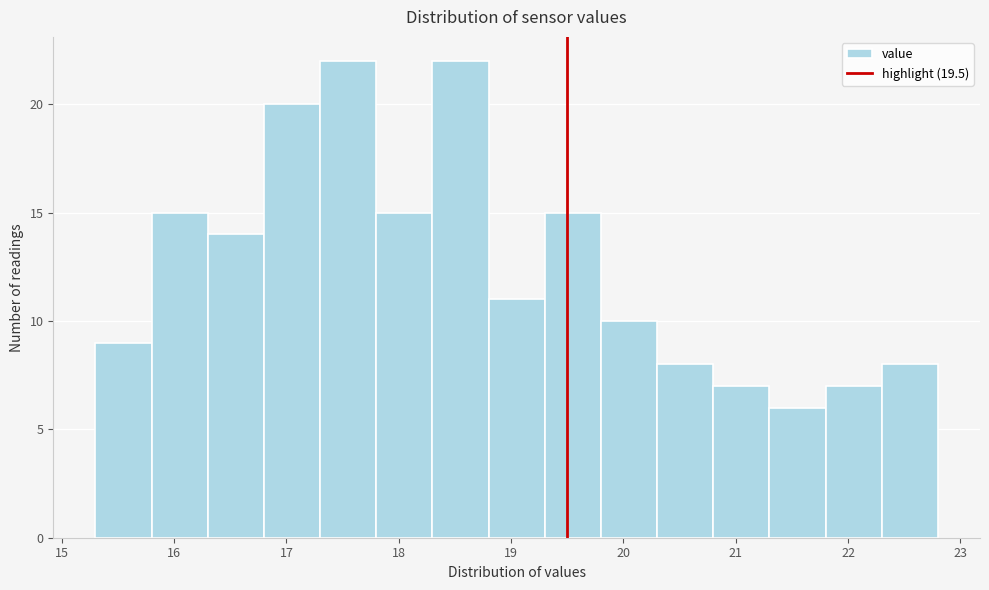

Reading left to right, list every bar in this chart as the range it spans on the x-axis followed by its height. The values are not printed on the chart, so give them approximately, as read against the axis.

15.3 to 15.8: 9
15.8 to 16.3: 15
16.3 to 16.8: 14
16.8 to 17.3: 20
17.3 to 17.8: 22
17.8 to 18.3: 15
18.3 to 18.8: 22
18.8 to 19.3: 11
19.3 to 19.8: 15
19.8 to 20.3: 10
20.3 to 20.8: 8
20.8 to 21.3: 7
21.3 to 21.8: 6
21.8 to 22.3: 7
22.3 to 22.8: 8